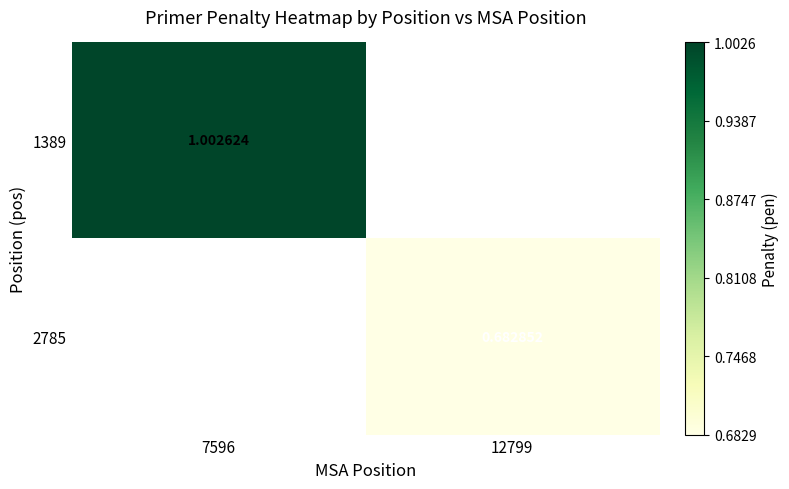

How many positive values does the 1389 series have?

1